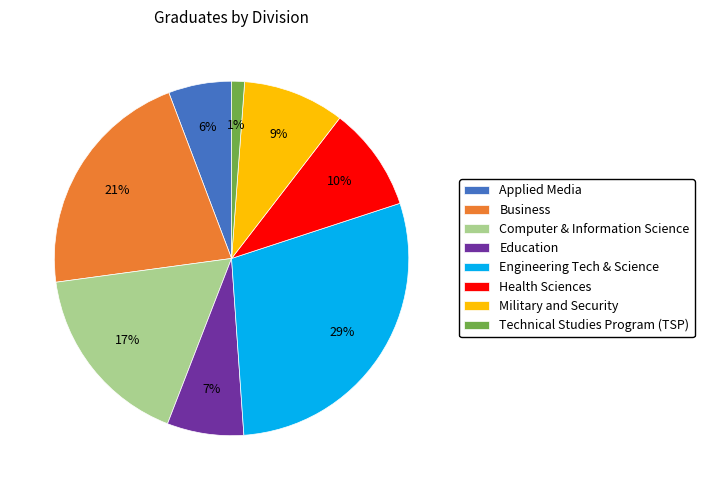

To the nearest percent, what portion does Health Sciences represent?

10%